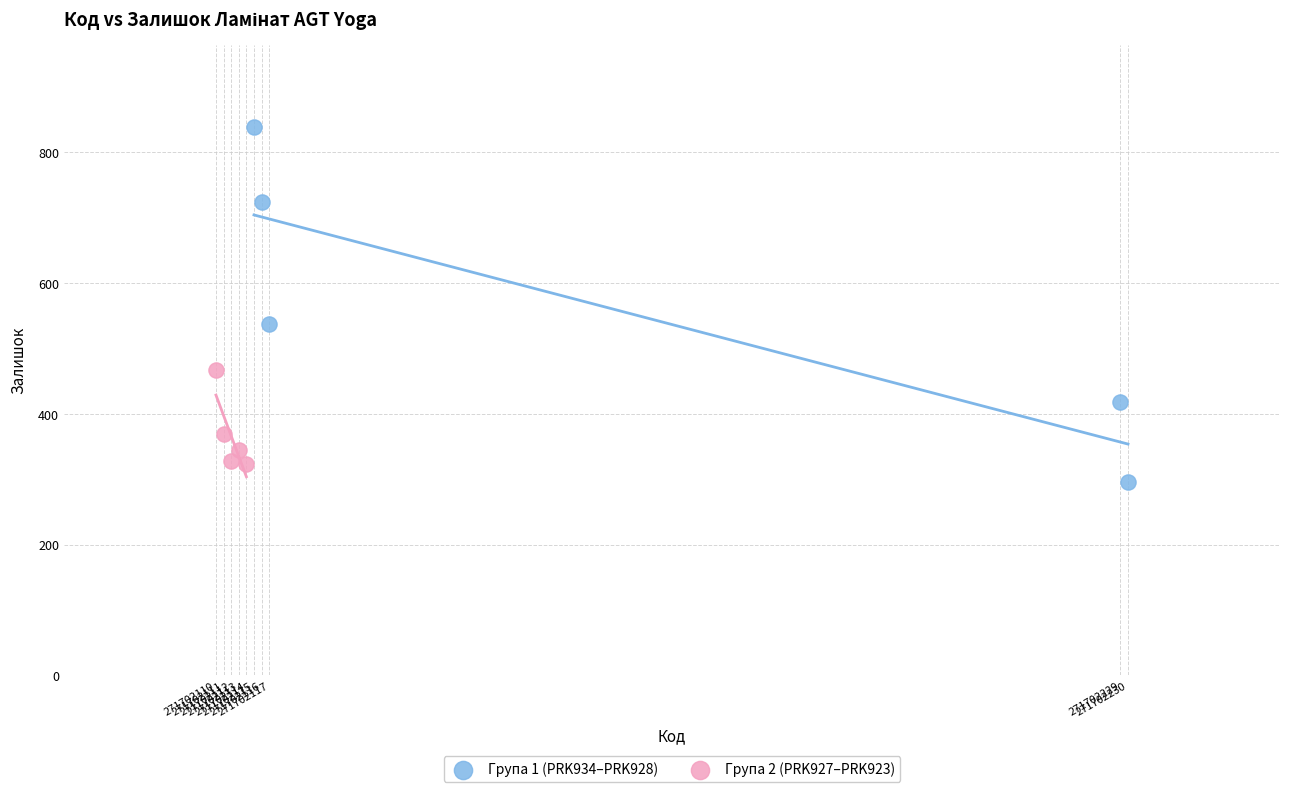

Which series has the widest spread of Y values?

Група 1 (PRK934–PRK928)